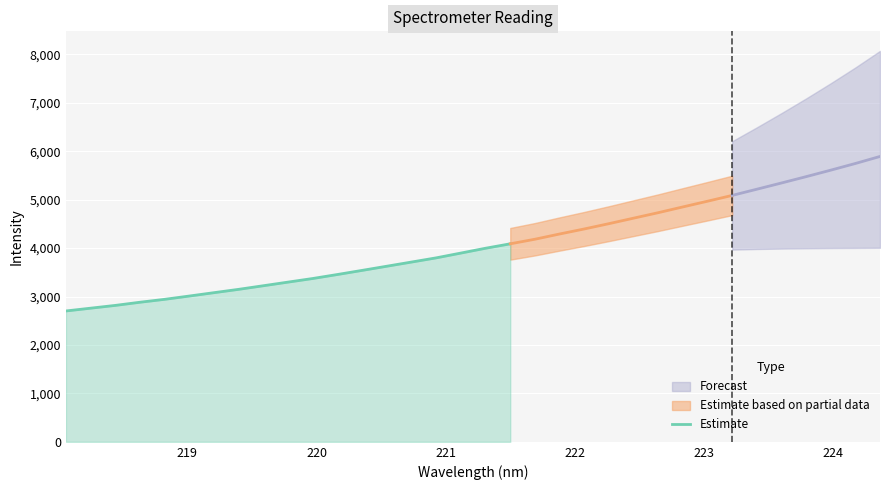

What is the maximum value for Estimate?

4088.1